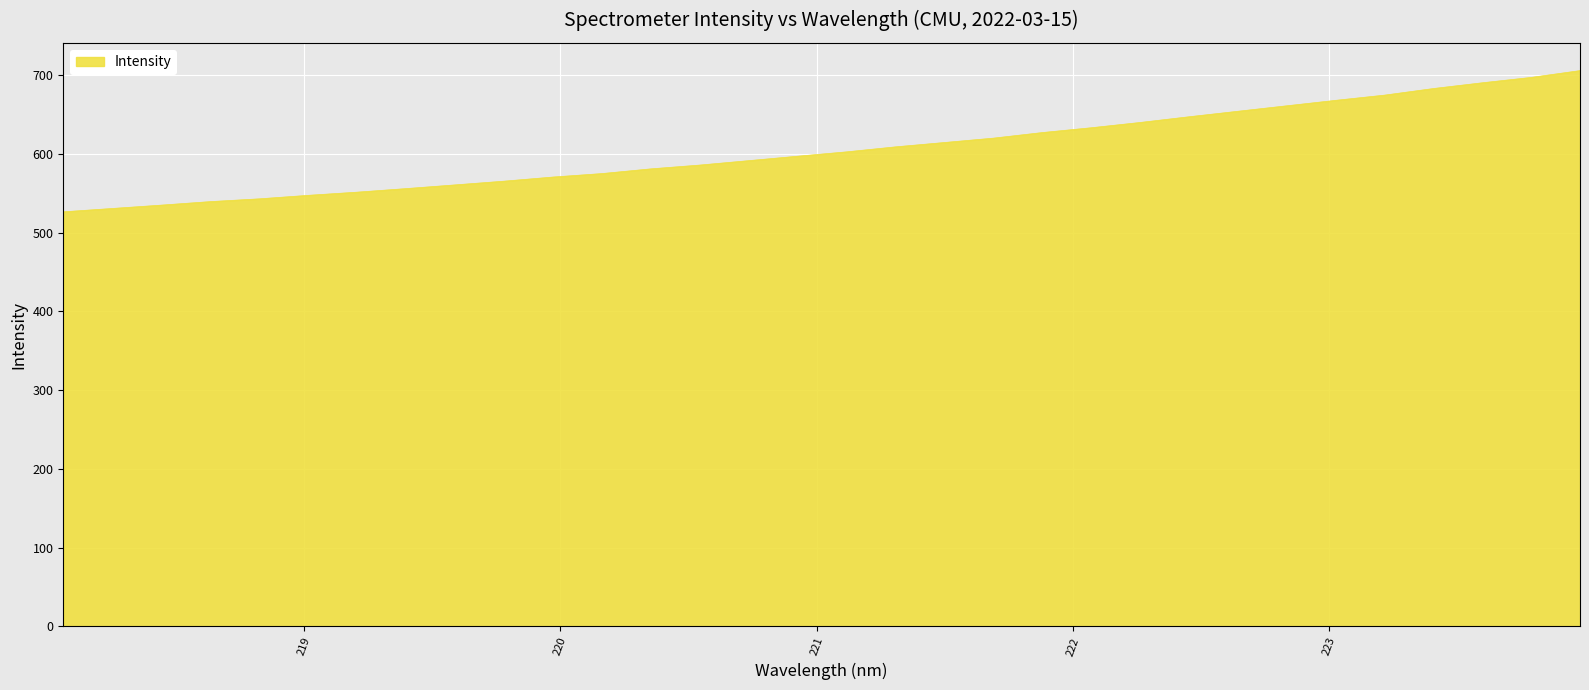

What is the minimum value shown in the chart?

526.6